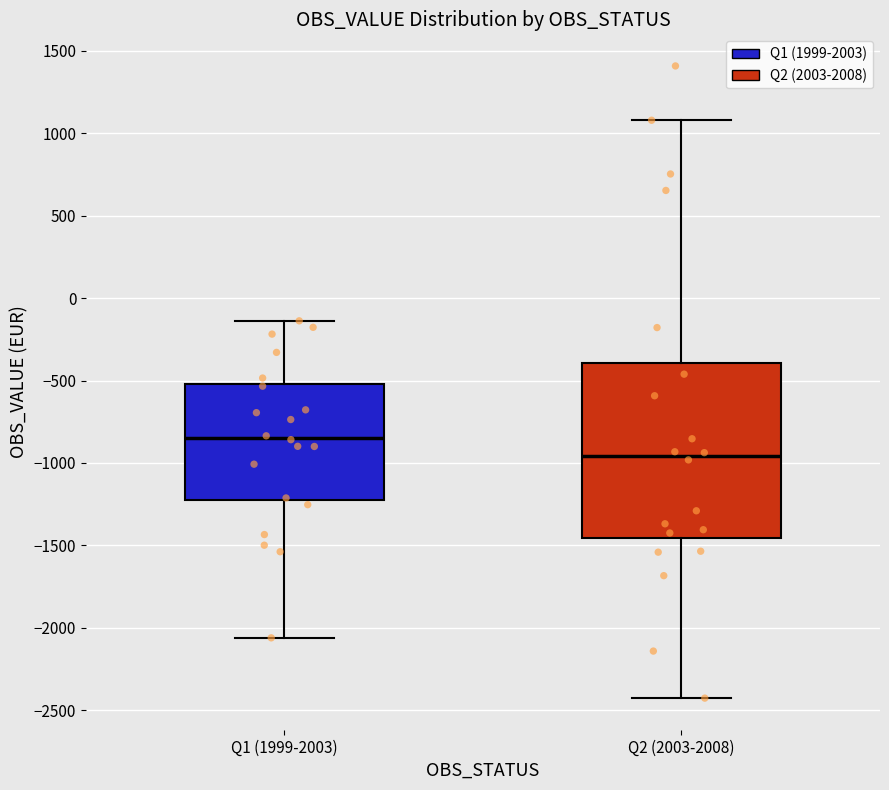

Which box is the tallest, from its lower edge to its upper edge?

Q2 (2003-2008)